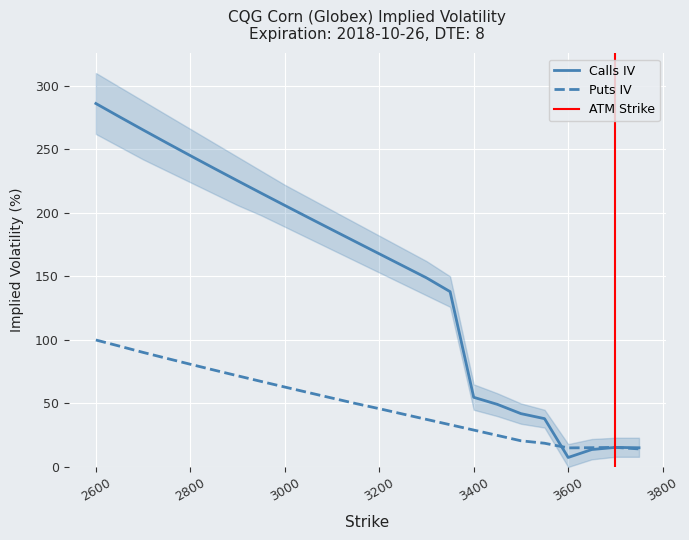

Reading left to right, what are all the values shown in this chart?

Calls IV: 2600=286.0	2650=275.5	2700=265.2	2750=255.0	2800=245.0	2850=235.0	2900=225.2	2950=215.5	3000=205.8	3050=196.2	3100=186.7	3150=177.2	3200=167.7	3250=158.3	3300=148.8	3350=138.0	3400=54.8	3450=49.3	3500=42.0	3550=38.0	3600=7.5	3650=13.7	3700=15.4	3750=15.1
Puts IV: 2600=99.9	2650=95.1	2700=90.2	2750=85.5	2800=80.8	2850=76.3	2900=71.8	2950=67.3	3000=62.9	3050=58.5	3100=54.2	3150=49.9	3200=45.9	3250=41.6	3300=37.4	3350=33.2	3400=29.0	3450=24.8	3500=20.6	3550=18.7	3600=15.0	3650=15.2	3700=15.4	3750=14.2